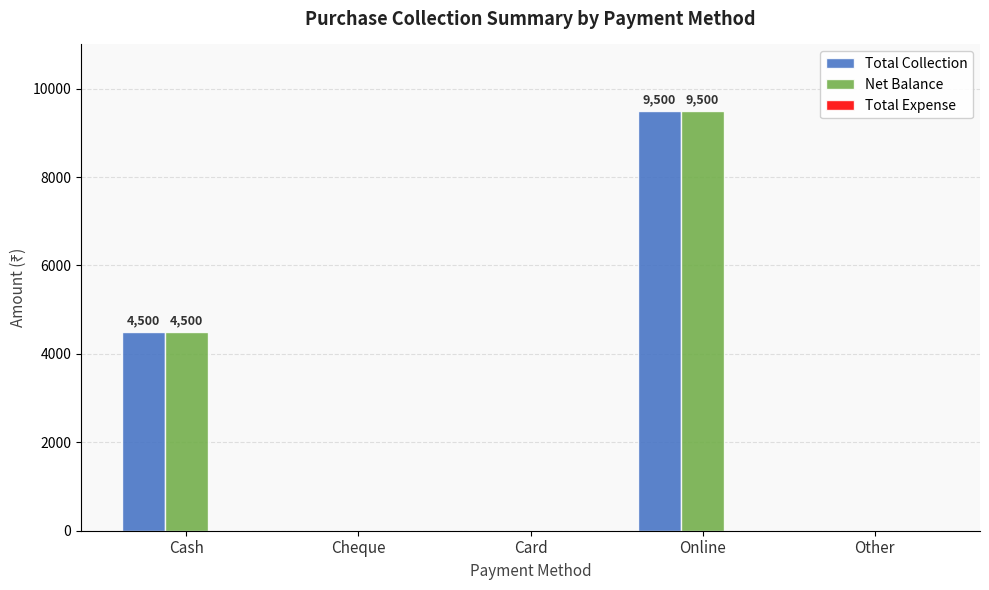

Where is Total Collection nearest to the value 4750?

Cash